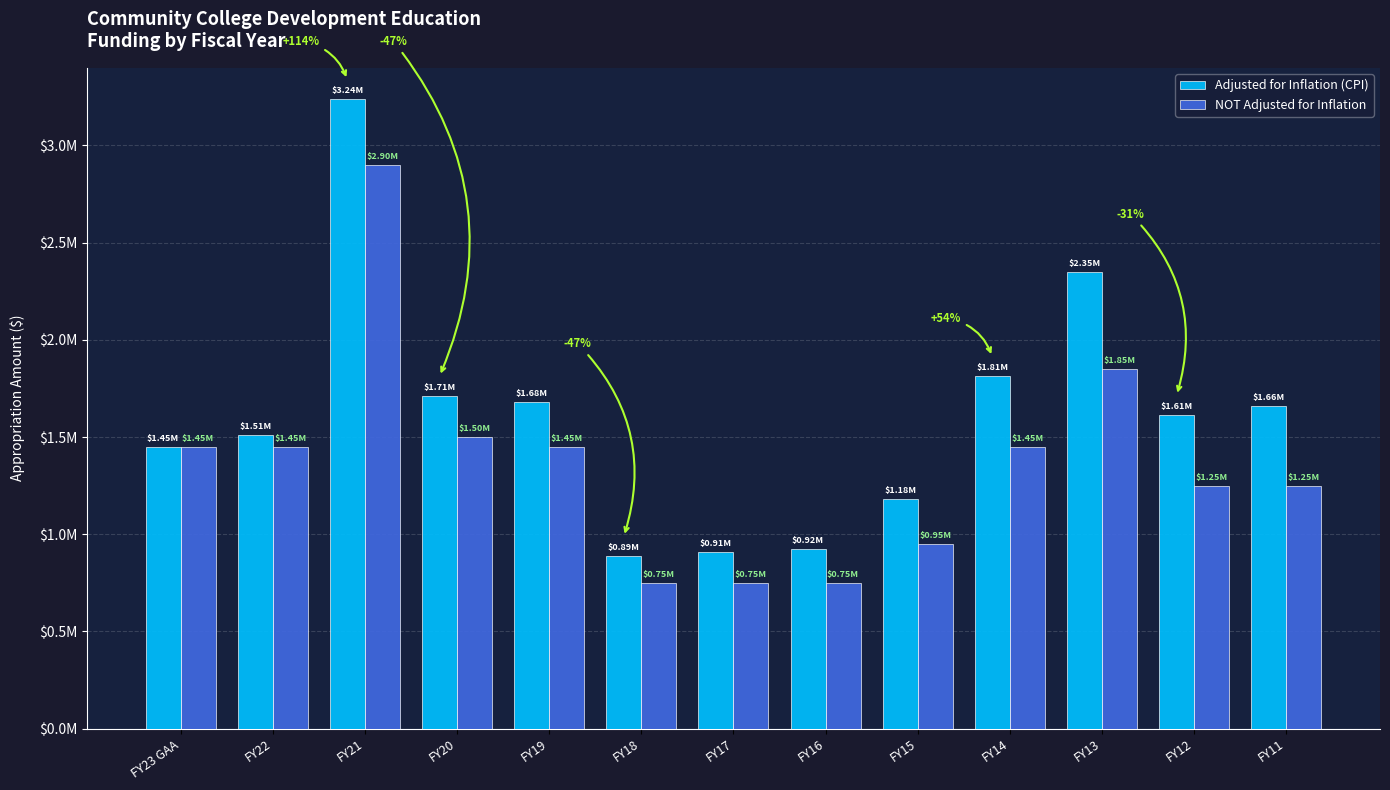

Which series has the widest spread of values?

Adjusted for Inflation (CPI)